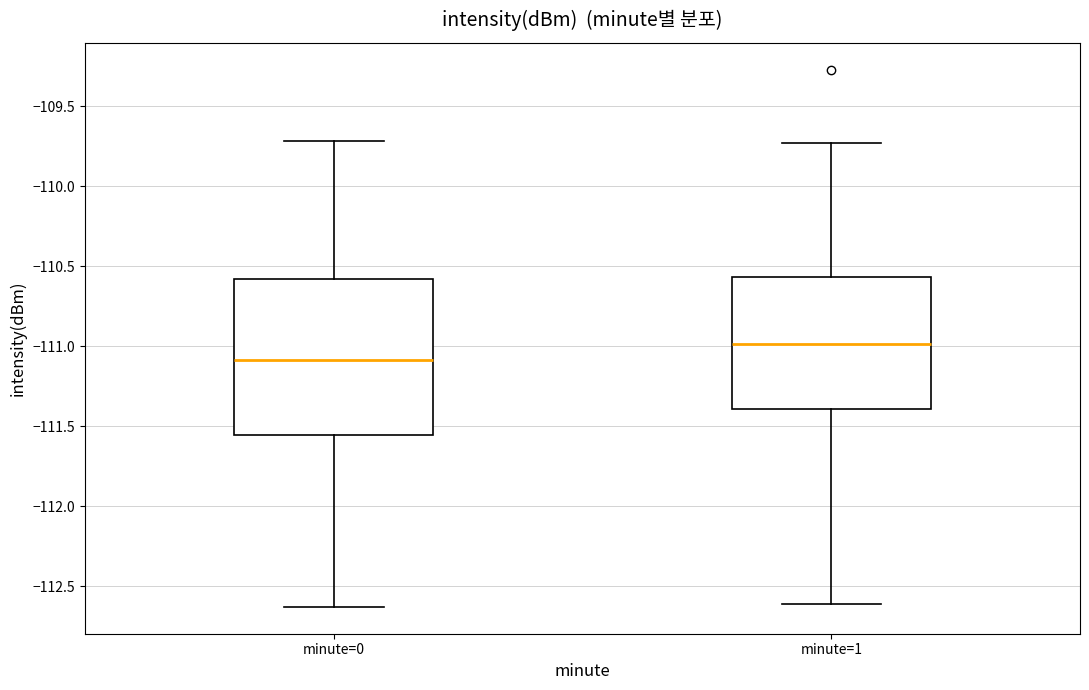

Reading left to right, transcribe this box plot: for each box, give where its median line is, the range the box spans, and where its two whiskers end, as read against the y-axis. The values are not printed on the chart, so give them approximately, as read against the axis.

minute=0: median -111.10, box -111.55 to -110.60, whiskers -112.65 to -109.70
minute=1: median -111.00, box -111.40 to -110.55, whiskers -112.60 to -109.75